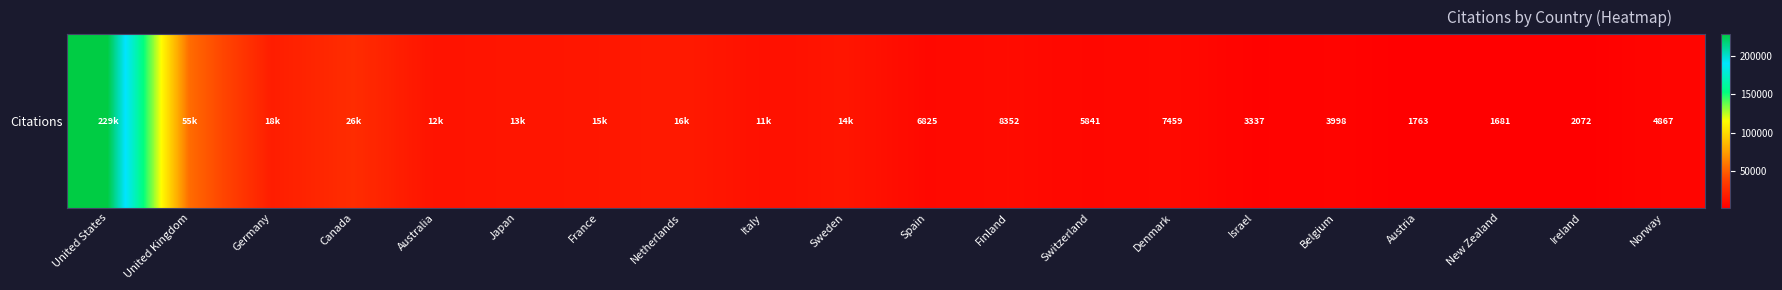

The value at France is 4581. True or false?

False